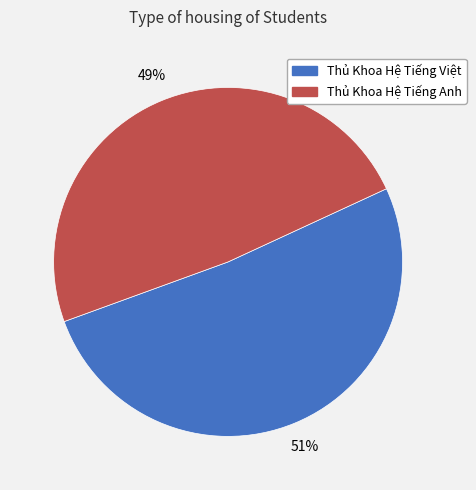

The Thủ Khoa Hệ Tiếng Việt slice represents 61% of the pie. True or false?

False